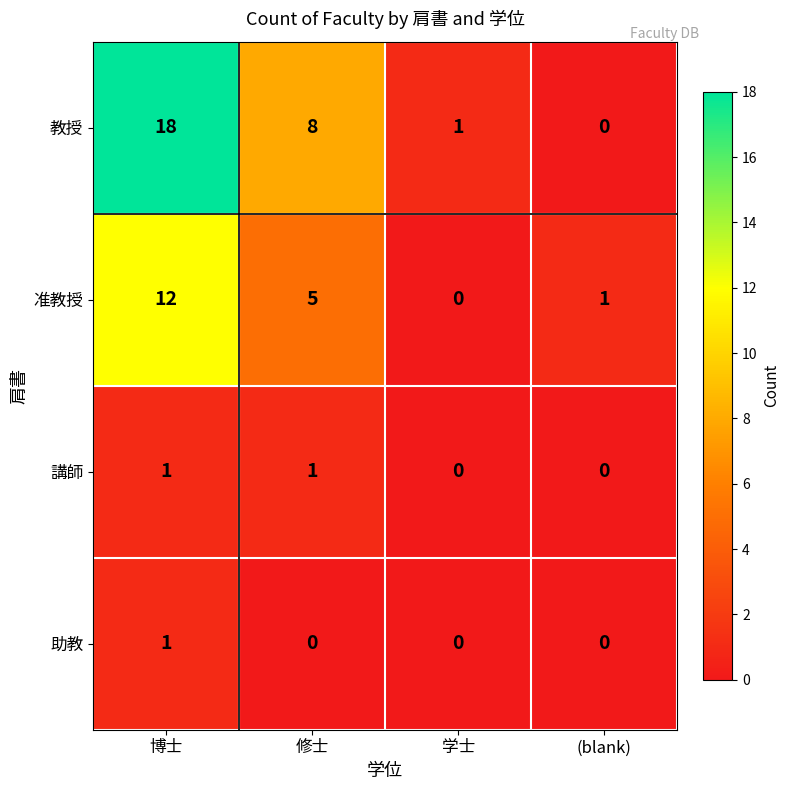

Reading right to left, what are all the values shown in this chart?

教授: 0	1	8	18
准教授: 1	0	5	12
講師: 0	0	1	1
助教: 0	0	0	1